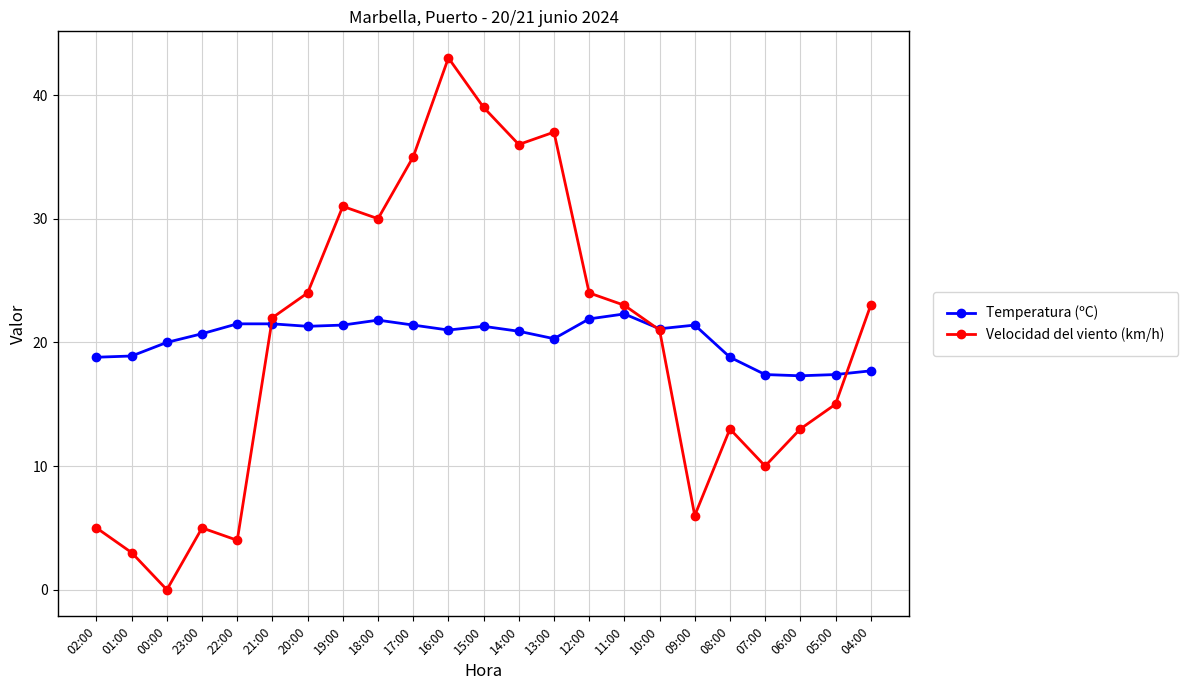

At which category does Velocidad del viento (km/h) reach its first local valley?

00:00